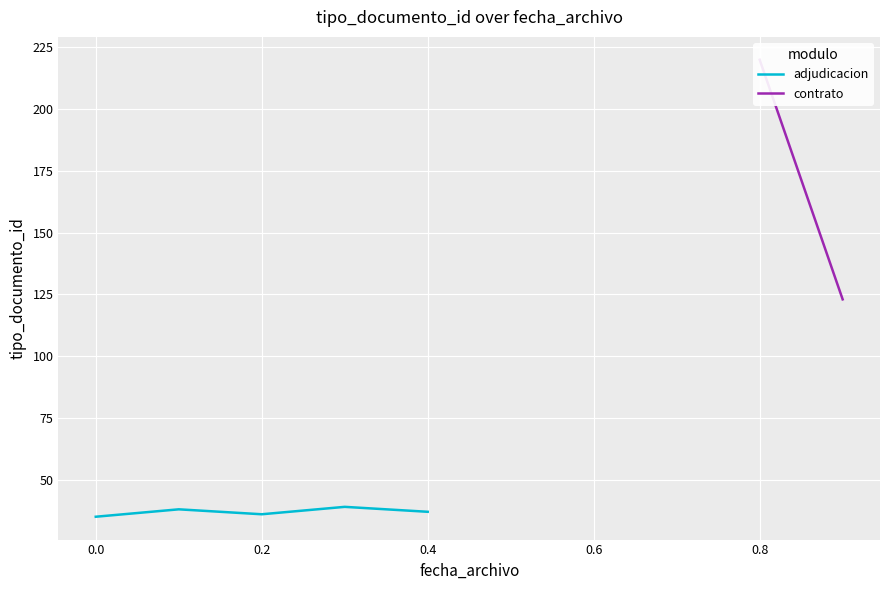

What is the maximum value for adjudicacion?

39